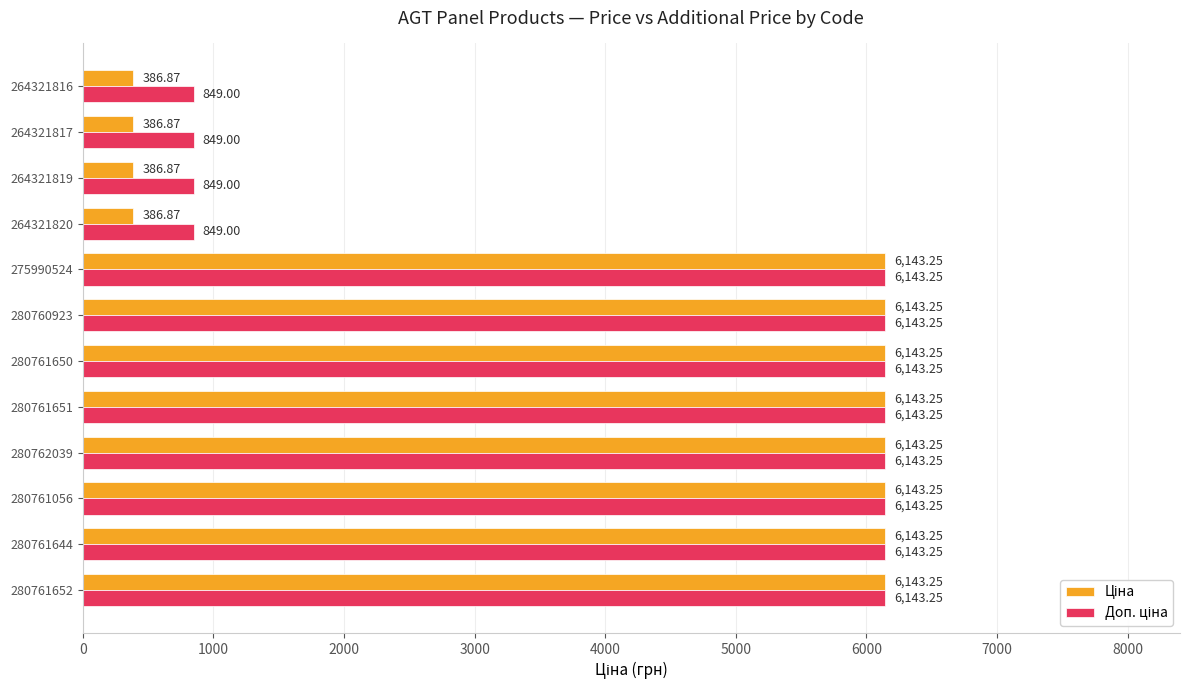

What is the spread (max minus min) of values at 264321816?

462.1